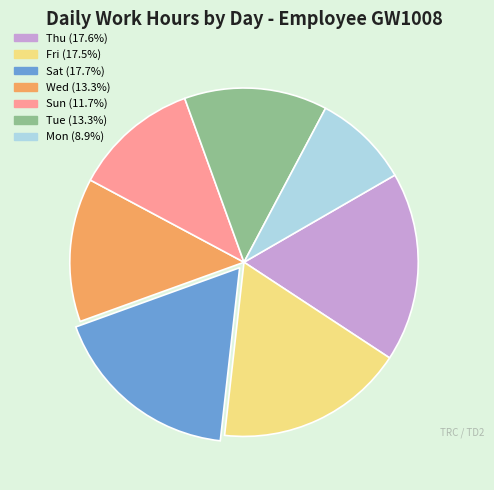

Does any single category account for the majority?

No